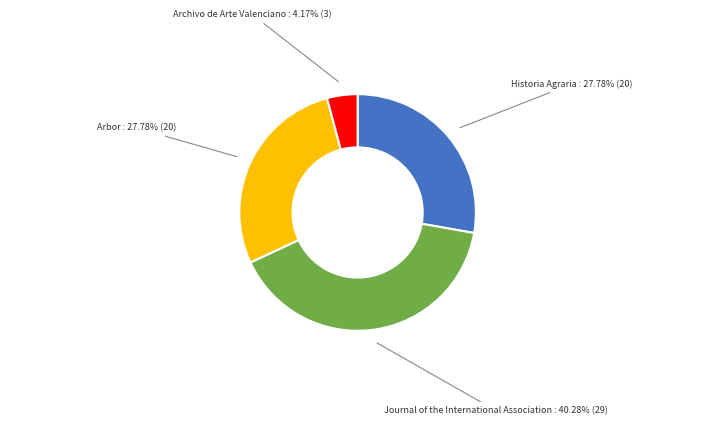

Is Journal of the International Association the majority of the pie?

No